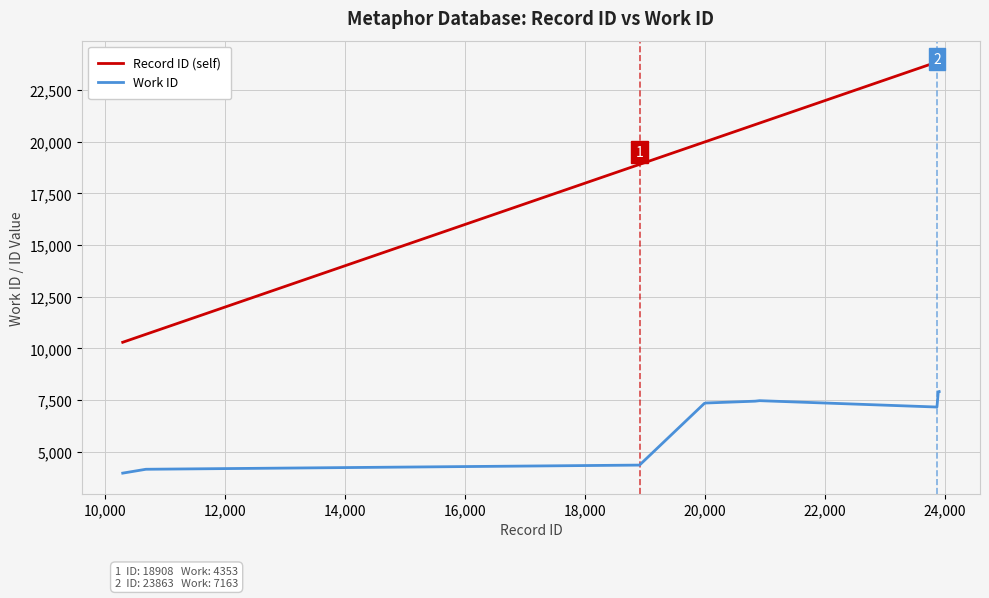

What is the minimum value shown in the chart?

3964